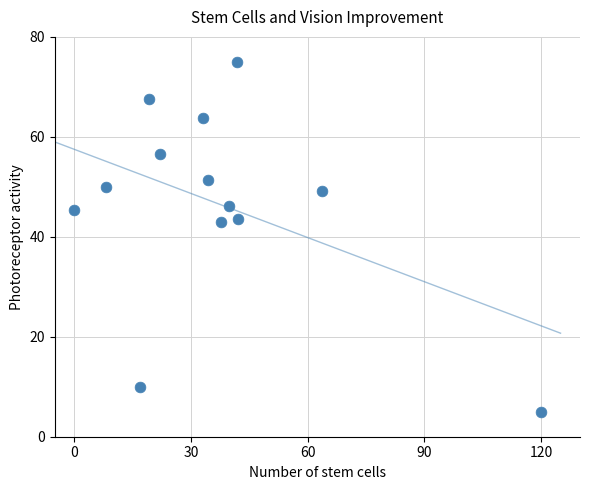

What is the range of Y values (max minus min)?

70.0